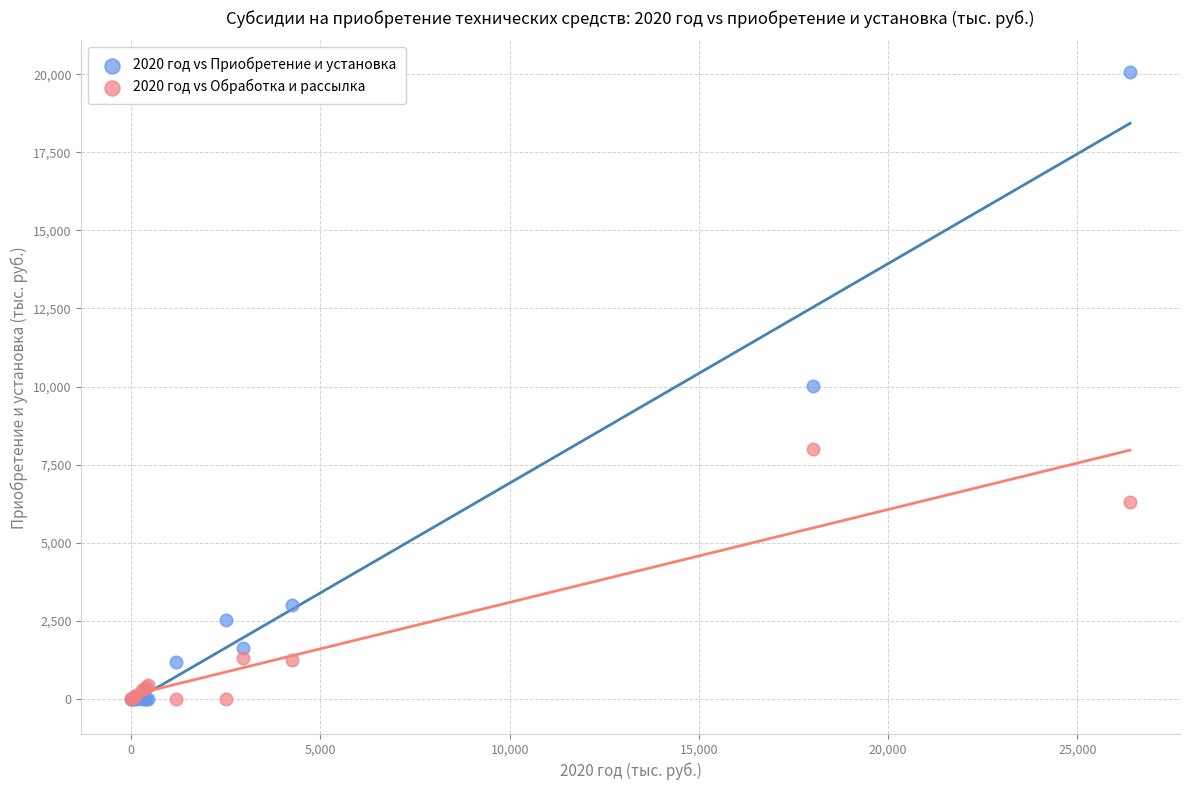

What are all the series names shown in the legend?

2020 год vs Приобретение и установка, 2020 год vs Обработка и рассылка